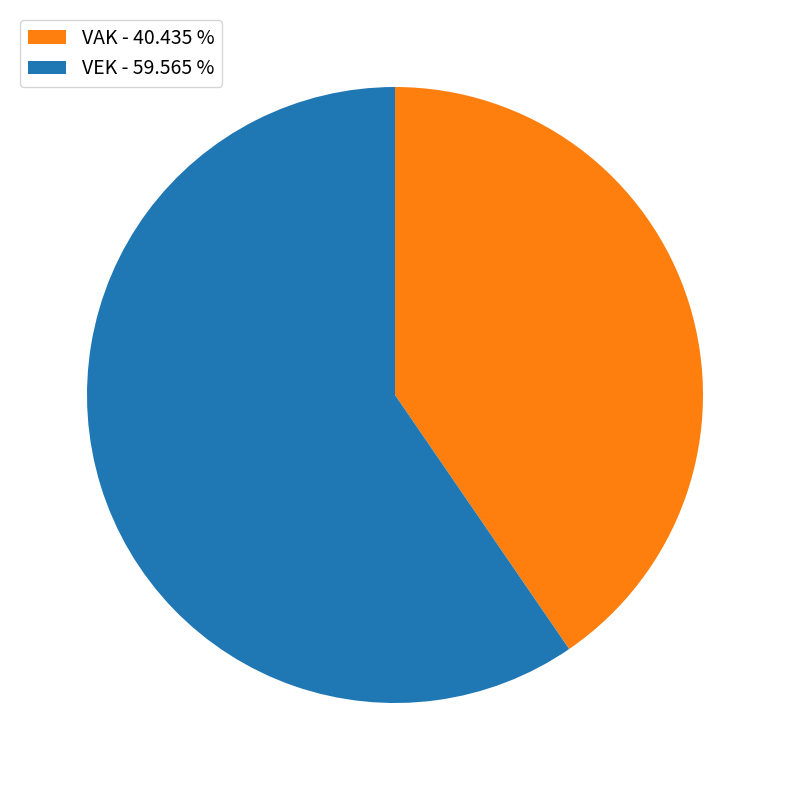

Is there a majority slice in this chart?

Yes